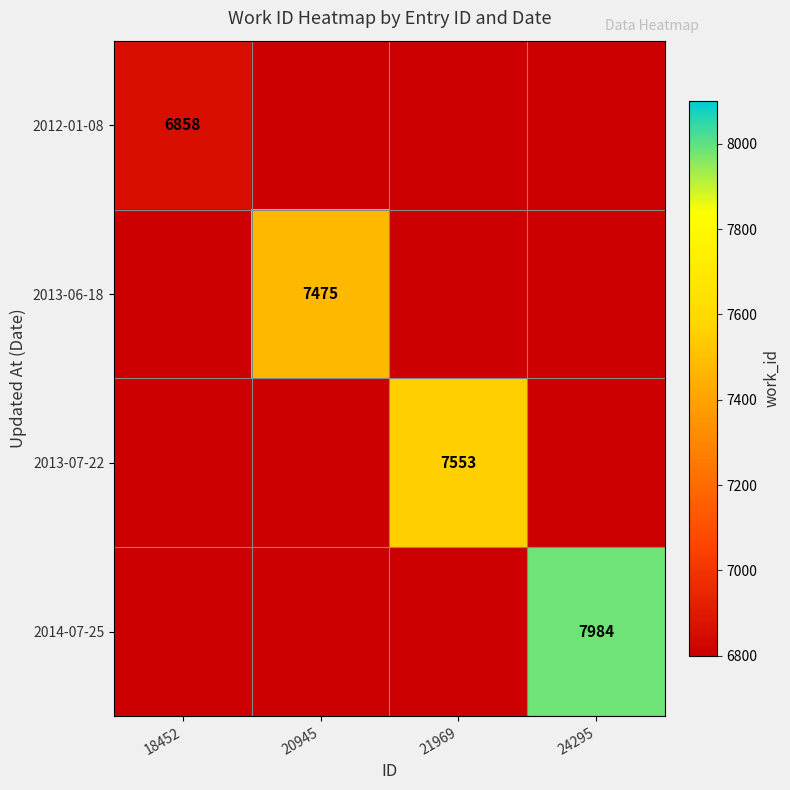

True or false: 2012-01-08 has a value of 6858 at 18452.

True